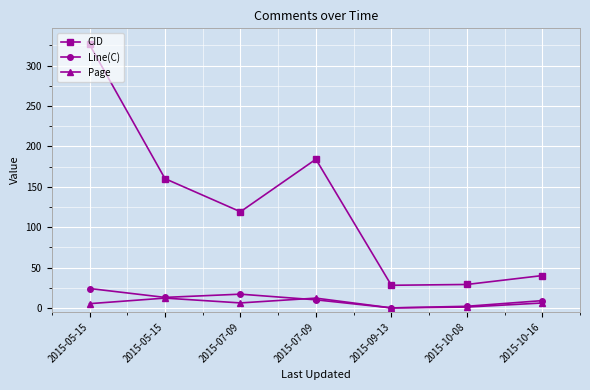

What is the total value across all series at 2015-10-16?

55.1